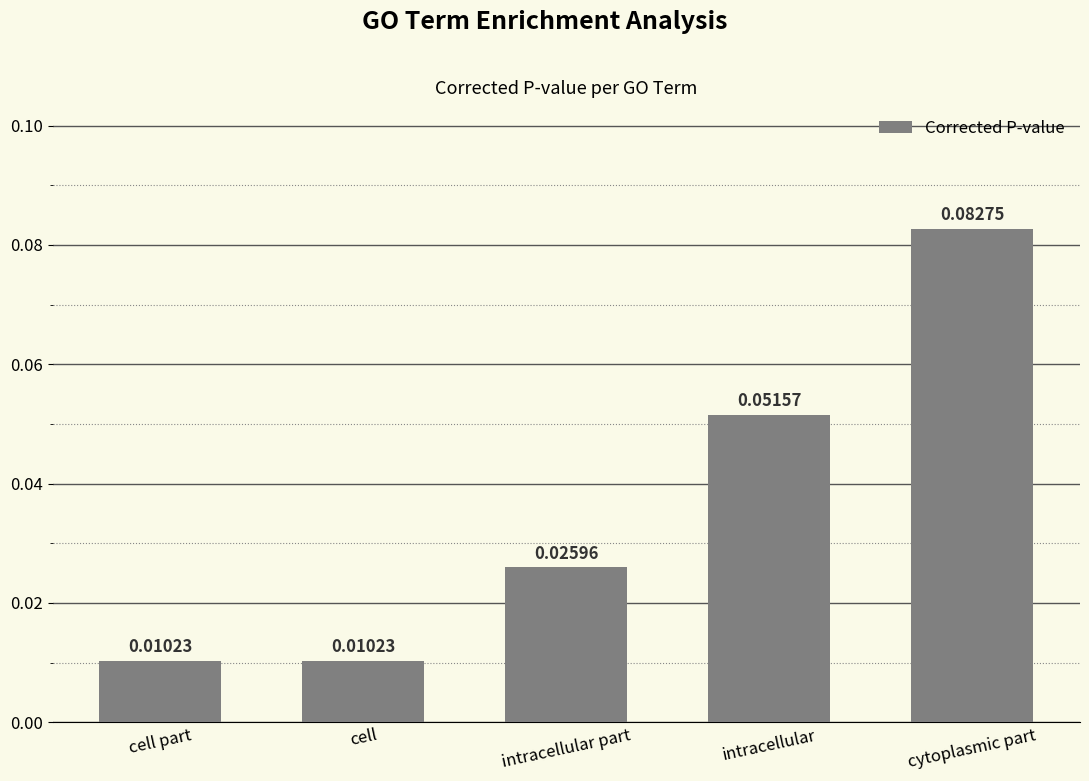

What is the label of the 2nd bar from the right?

intracellular